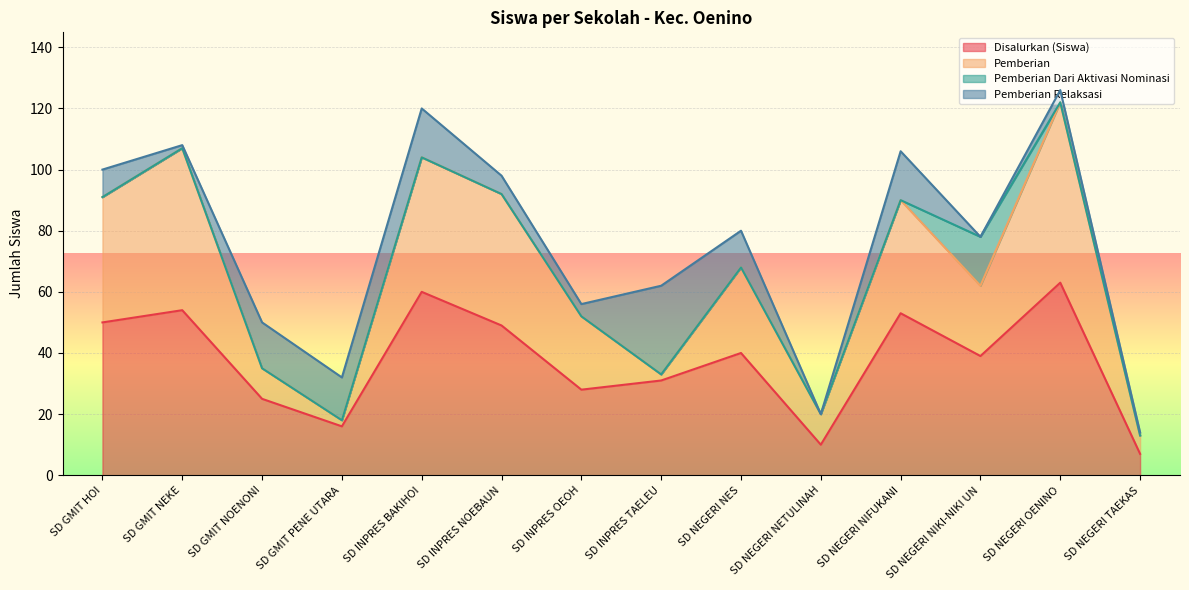

Where is the first local maximum for Pemberian?

SD GMIT NEKE